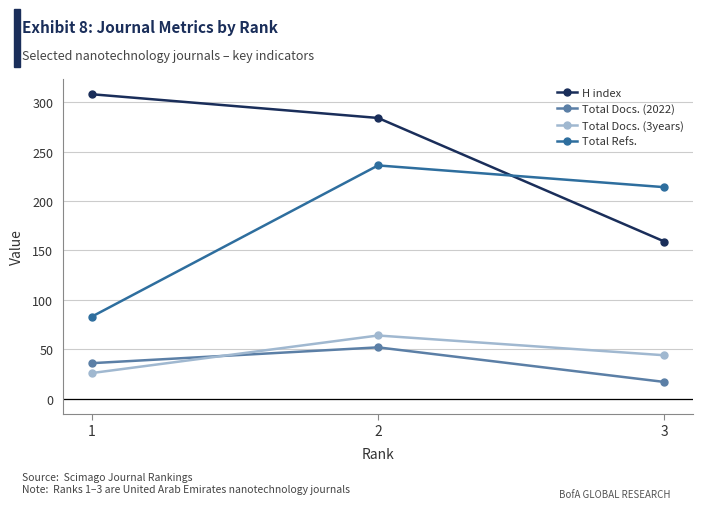

Where is Total Docs. (3years) nearest to the value 45?

3